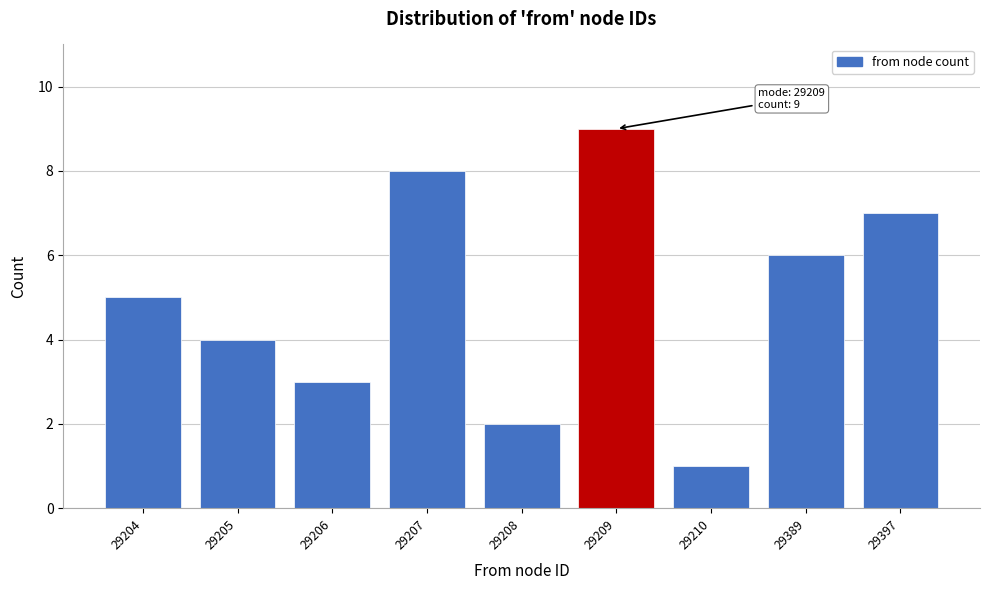

Reading left to right, what are all the values shown in this chart?

5	4	3	8	2	9	1	6	7